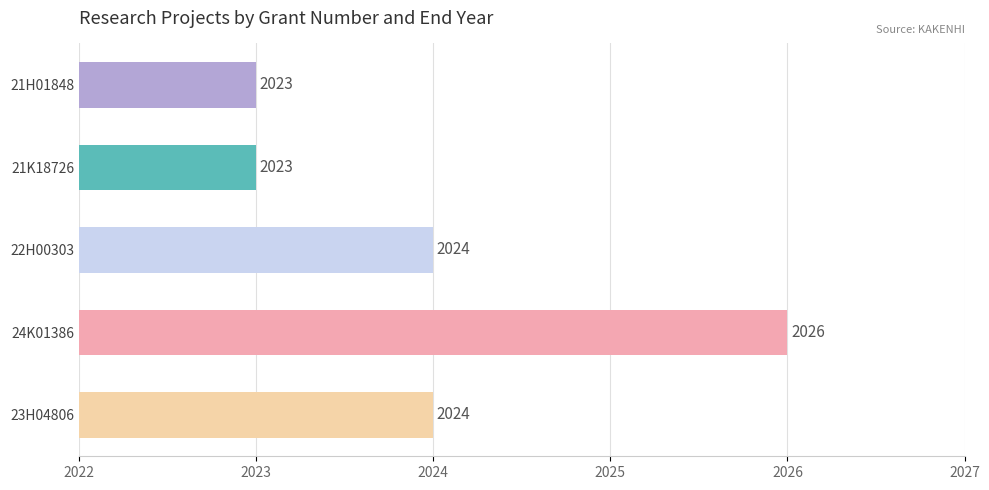

Does the chart contain stacked bars?

No